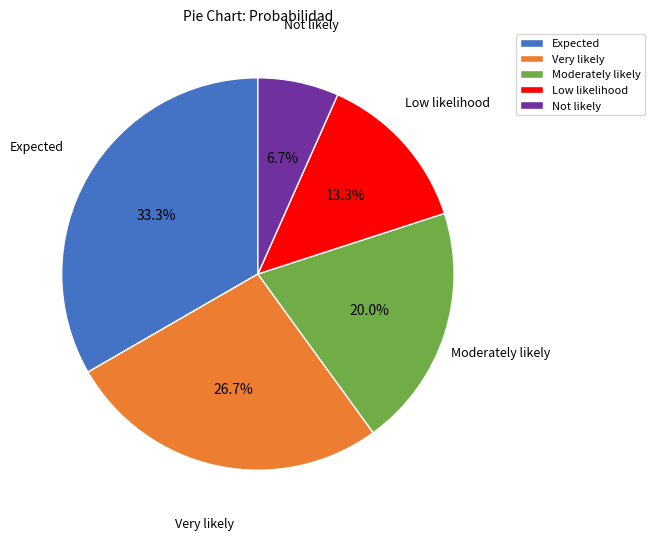

To the nearest percent, what is the average slice percentage?

20%